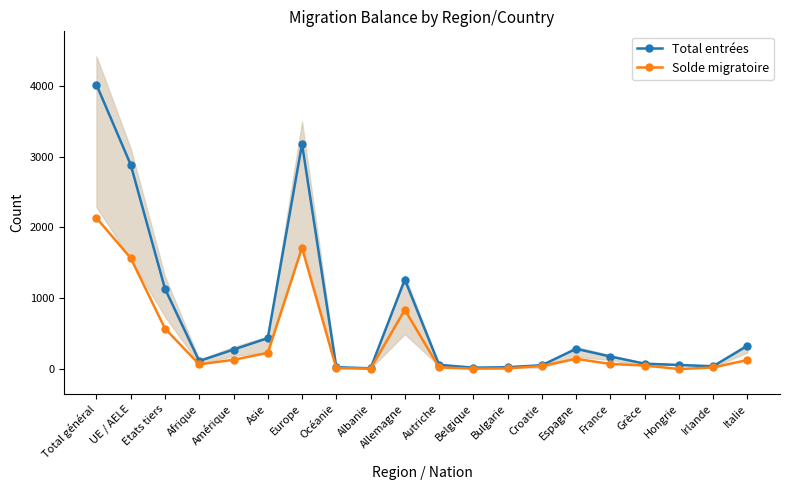

Reading left to right, extract all data points from this chart.

Total entrées: 4021	2888	1133	109	272	433	3183	22	6	1262	56	15	22	50	282	173	72	53	36	326
Solde migratoire: 2135	1566	569	62	127	224	1712	8	2	834	19	1	5	40	140	68	46	-4	18	124